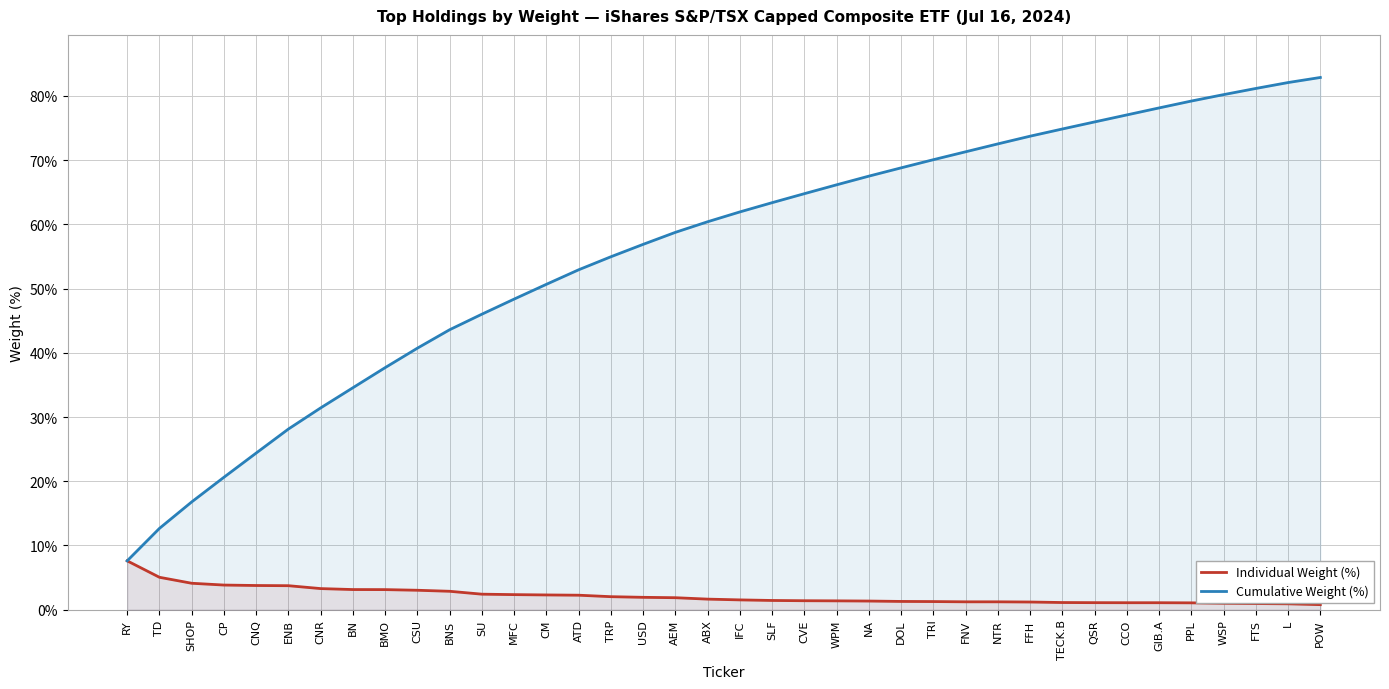

Between CVE and POW, which series saw the biggest shift?

Cumulative Weight (%)